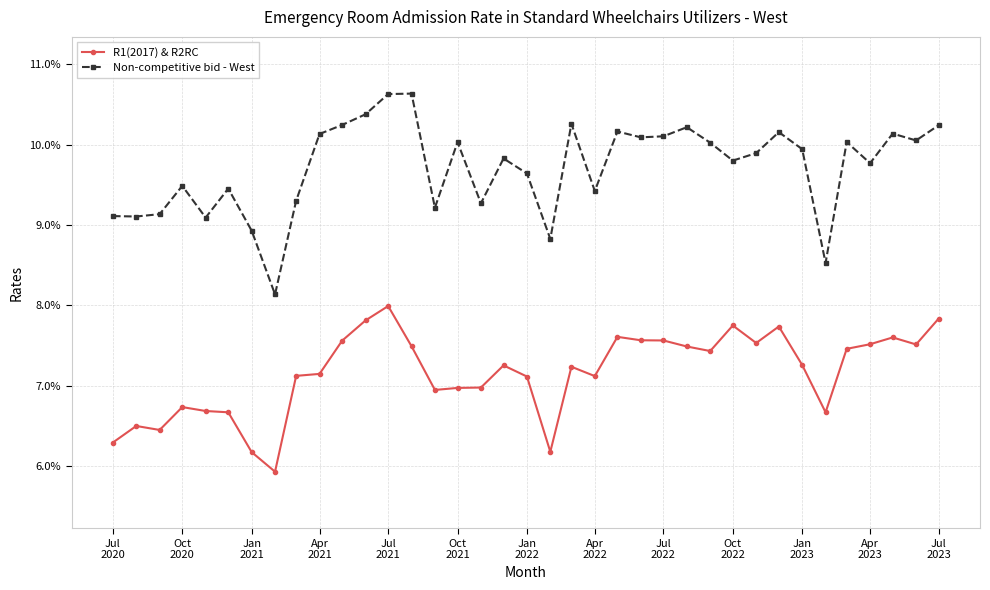

Does the chart have visible grid lines?

Yes